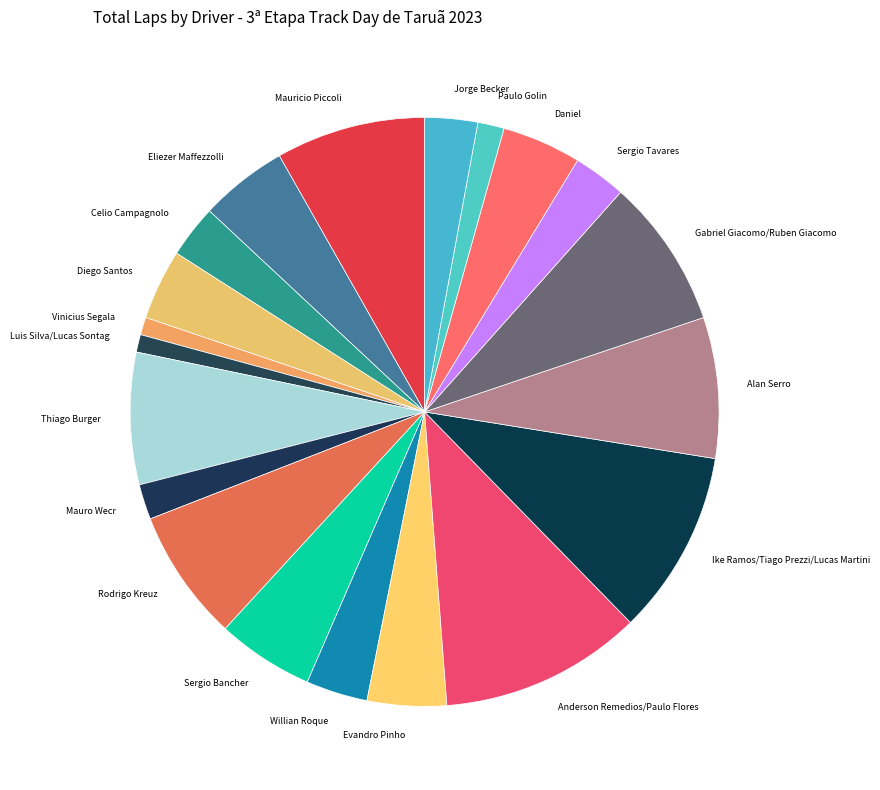

Combined, do Luis Silva/Lucas Sontag and Celio Campagnolo account for over 50%?

No